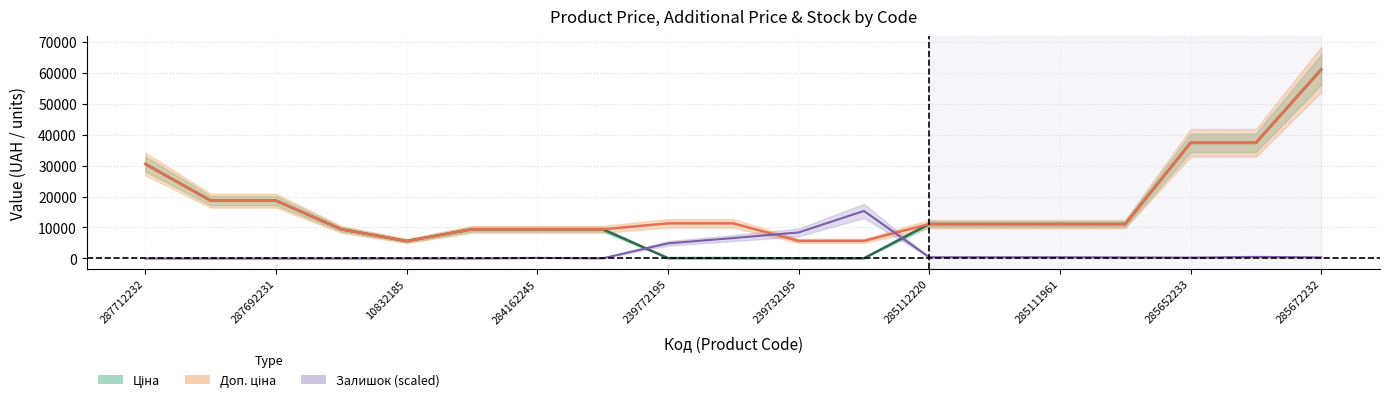

What is the total value across all series at 239772195?

16329.6